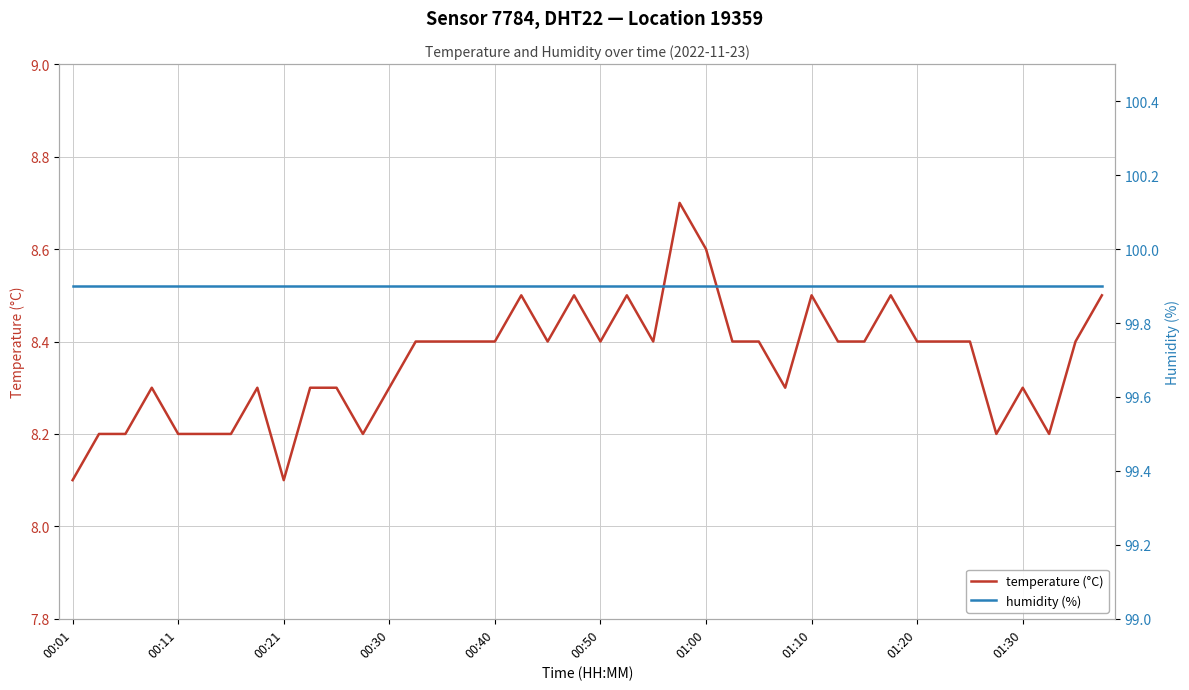

What are all the series names shown in the legend?

temperature (°C), humidity (%)